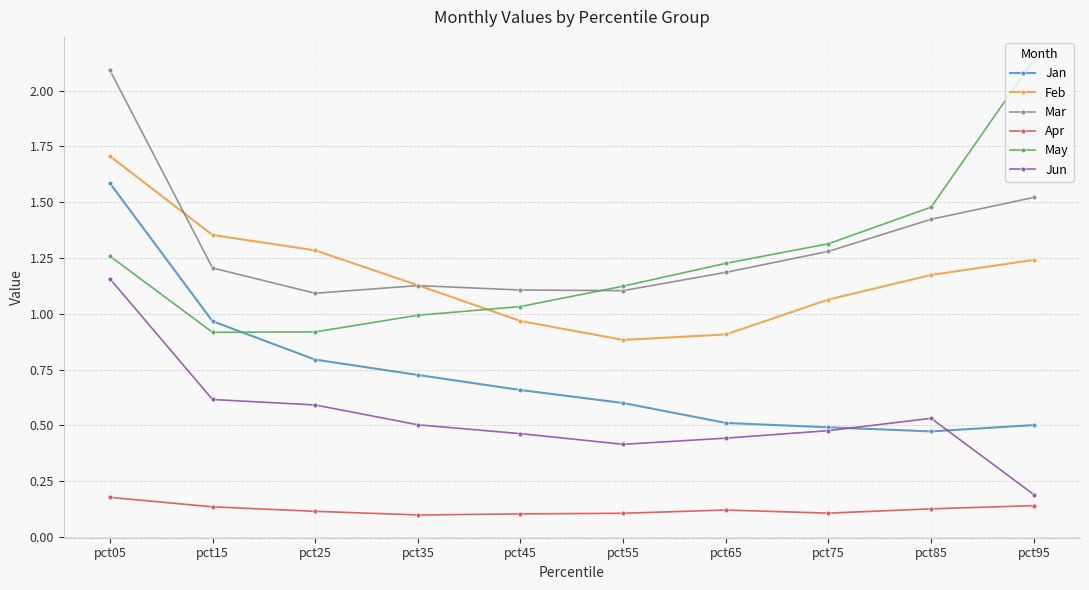

Is the value of May at pct15 greater than the value of Feb at pct75?

No